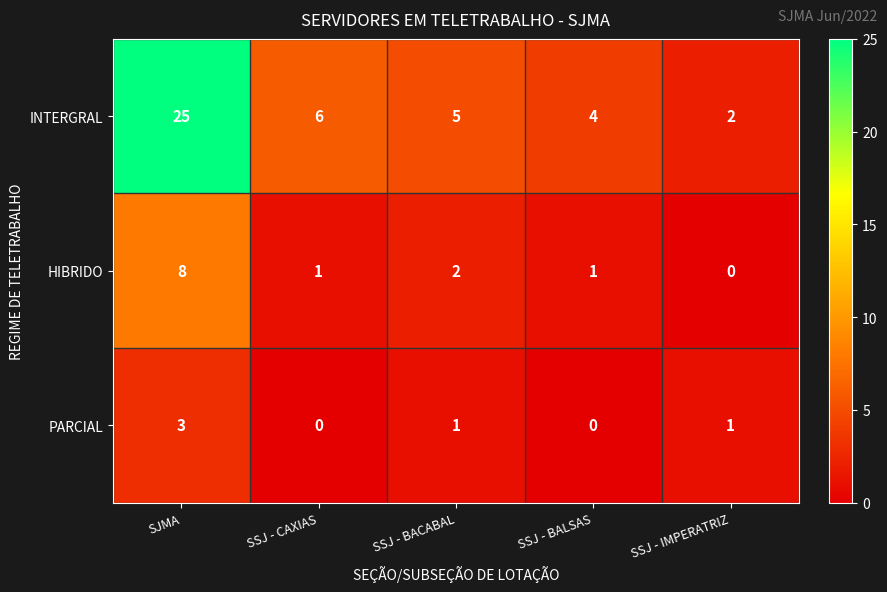

Reading left to right, extract all data points from this chart.

INTERGRAL: 25	6	5	4	2
HIBRIDO: 8	1	2	1	0
PARCIAL: 3	0	1	0	1